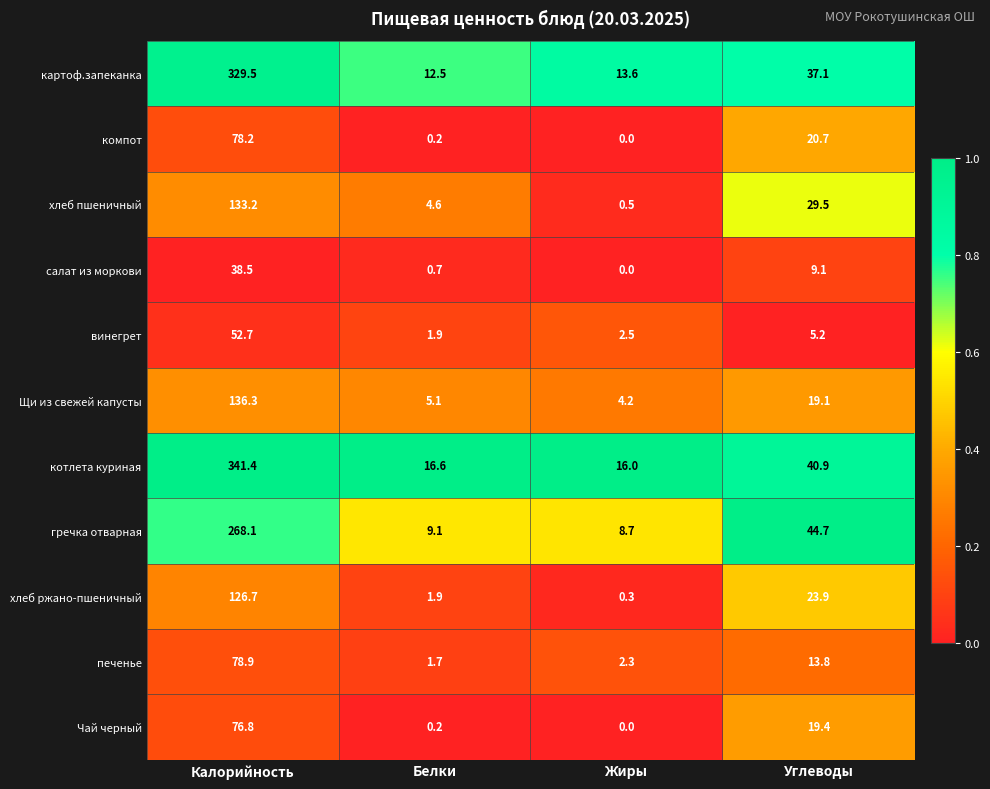

What is the difference between the maximum and minimum values in the компот series?

78.2